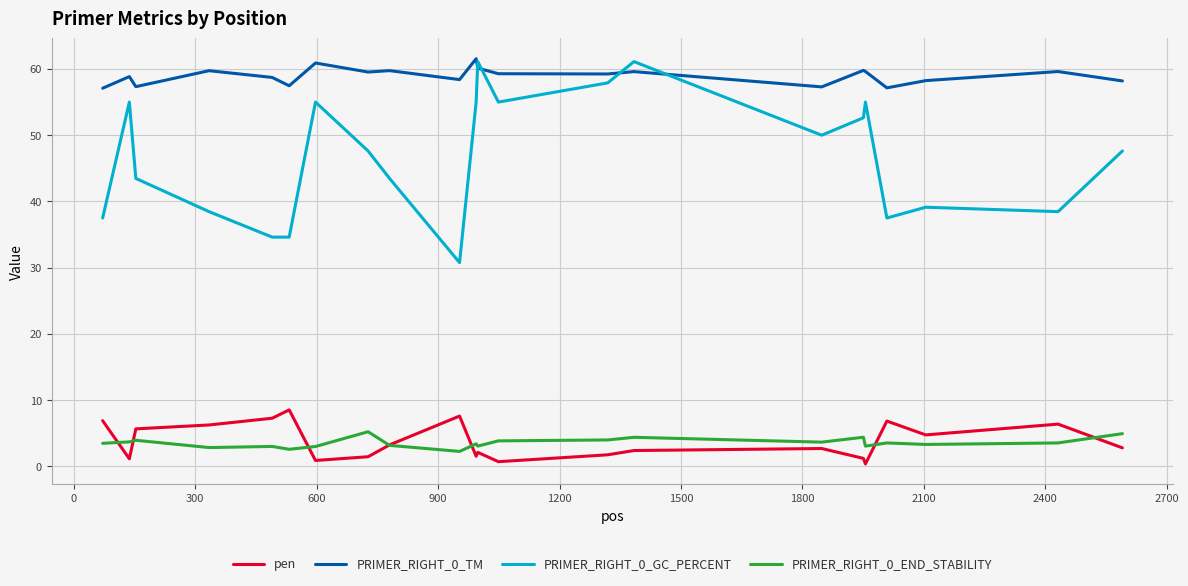

True or false: PRIMER_RIGHT_0_GC_PERCENT and pen intersect in this chart.

False